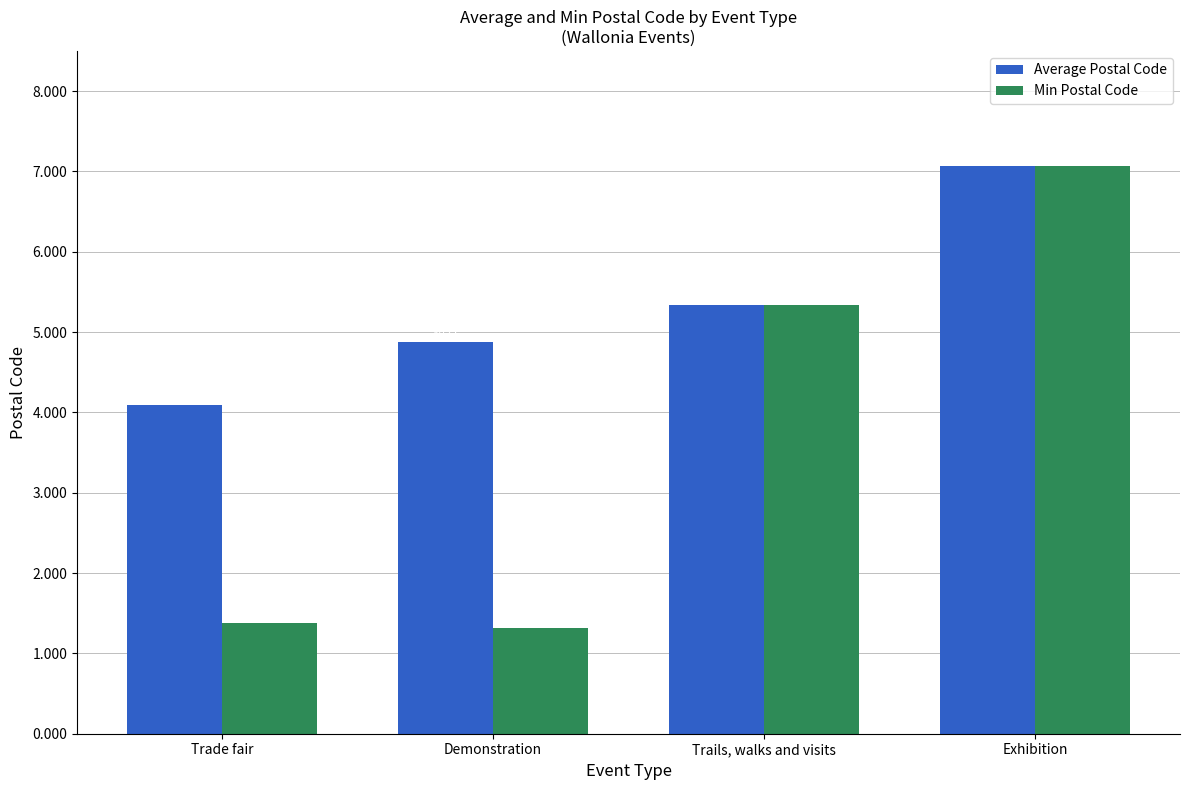

Is the value of Min Postal Code at Trade fair greater than the value of Average Postal Code at Trade fair?

No